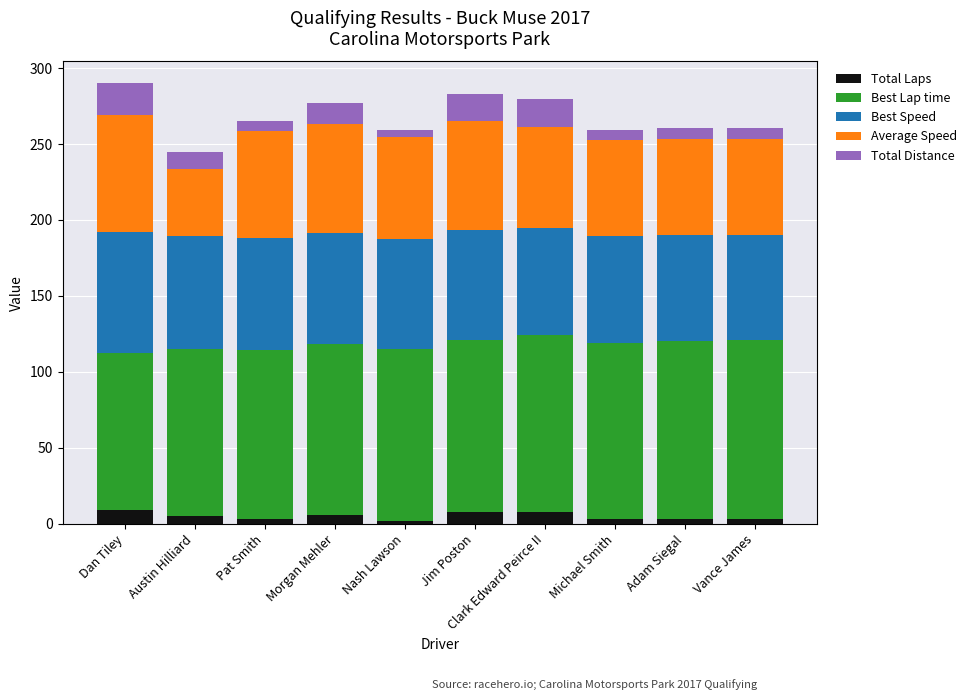

What is the highest value of the Total Laps series?

9.0